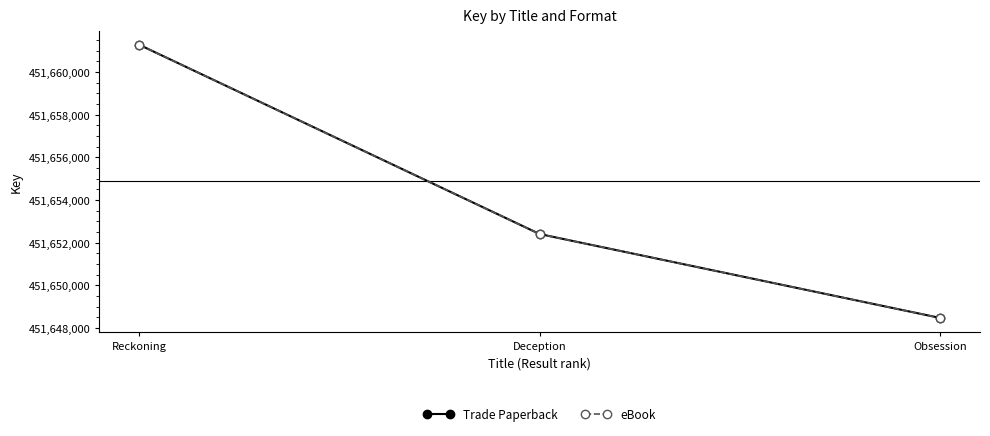

What is the sum of all eBook values?

1354962142